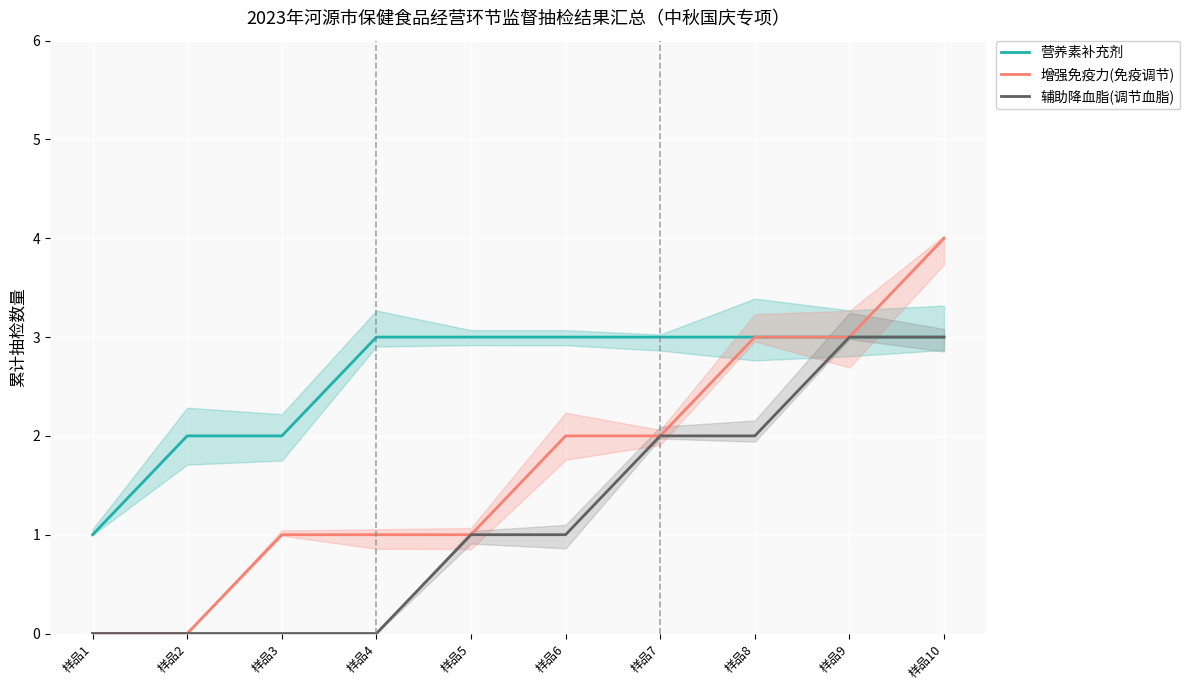

How many data points in 增强免疫力(免疫调节) are above 2?

3